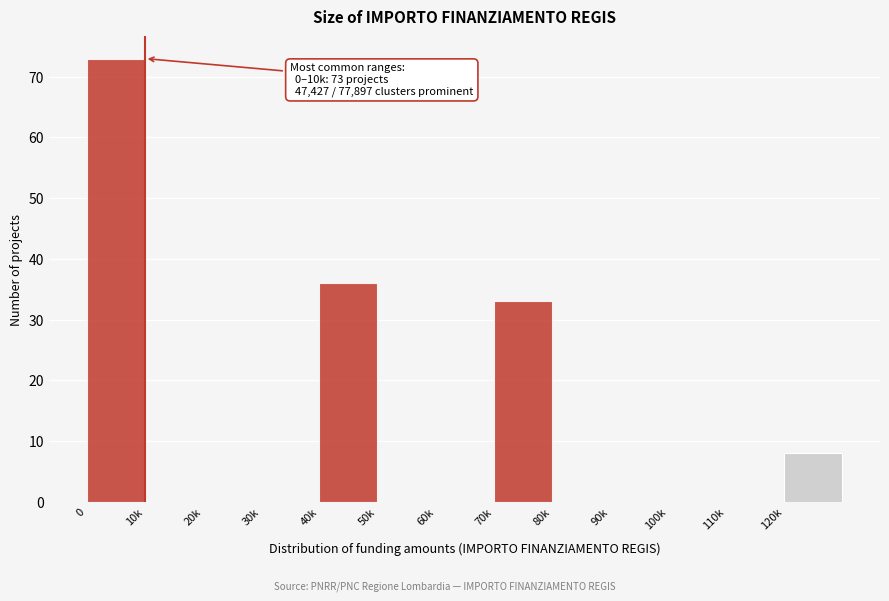

Reading left to right, what are all the values shown in this chart?

0=73	10k=0	20k=0	30k=0	40k=36	50k=0	60k=0	70k=33	80k=0	90k=0	100k=0	110k=0	120k=8